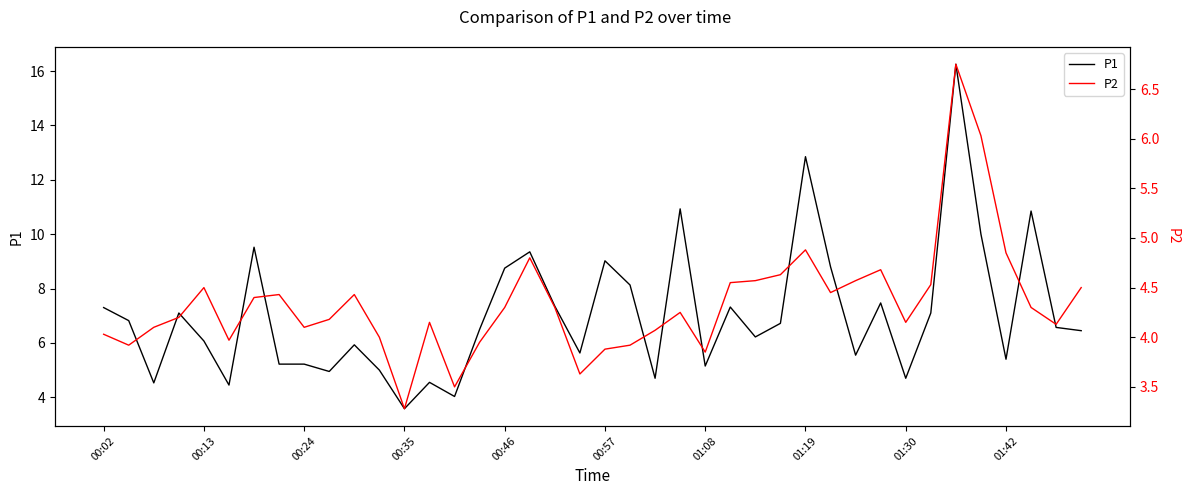

Which series has the widest spread of values?

P1